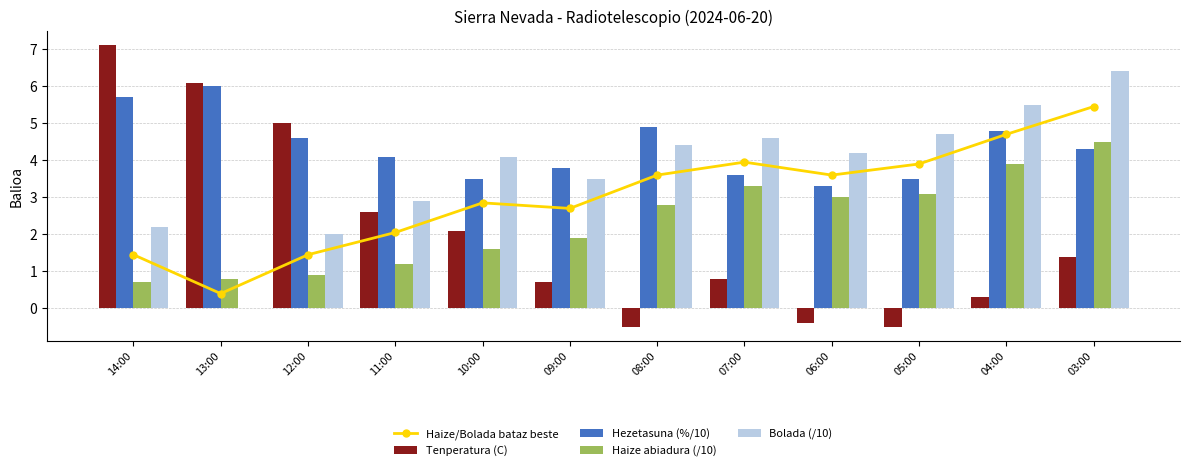

At which label does Haize/Bolada bataz beste first exceed 3?

08:00